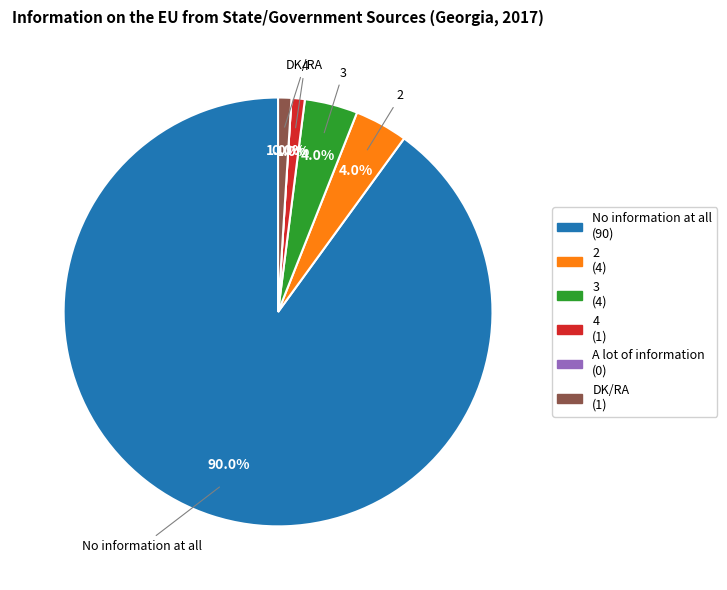

Do A lot of information and DK/RA together represent more than half of the pie?

No